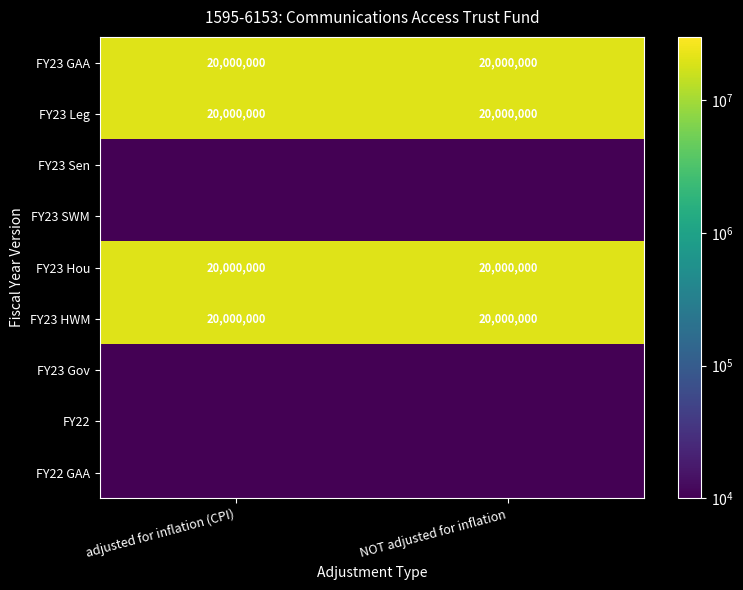

The FY23 GAA series shows 20000000.0 at NOT adjusted for inflation. True or false?

True